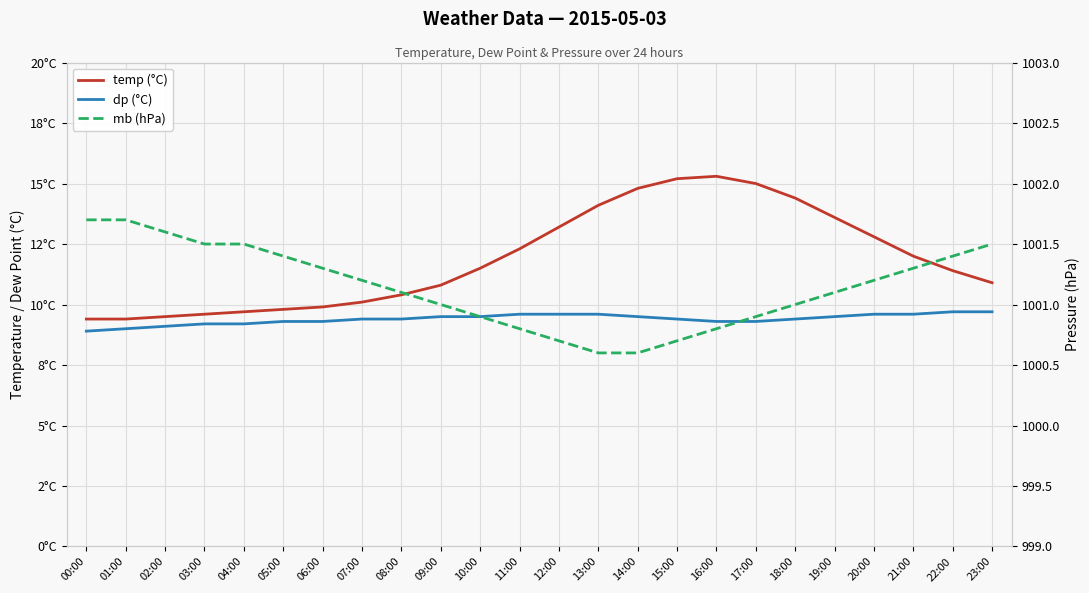

Is it true that temp (°C) equals 5.8 at 09:00?

False